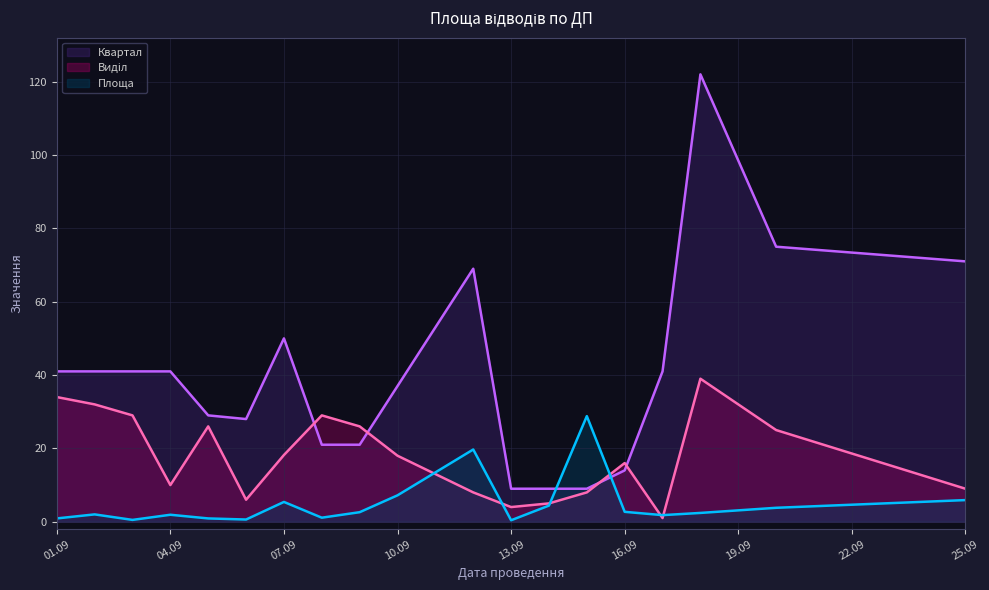

The value of Площа at 2022-09-03 is 0.7. True or false?

False